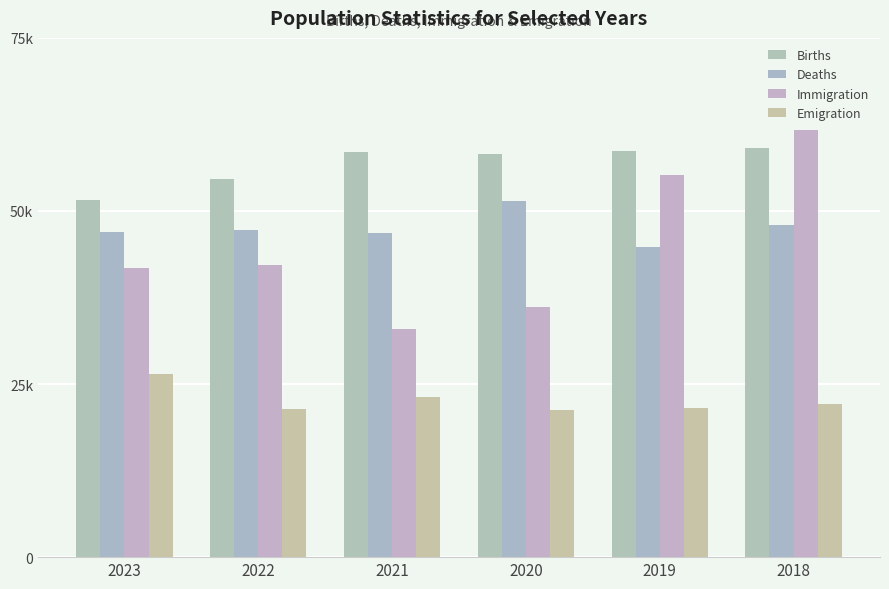

Is the value of Immigration at 2023 greater than the value of Births at 2023?

No